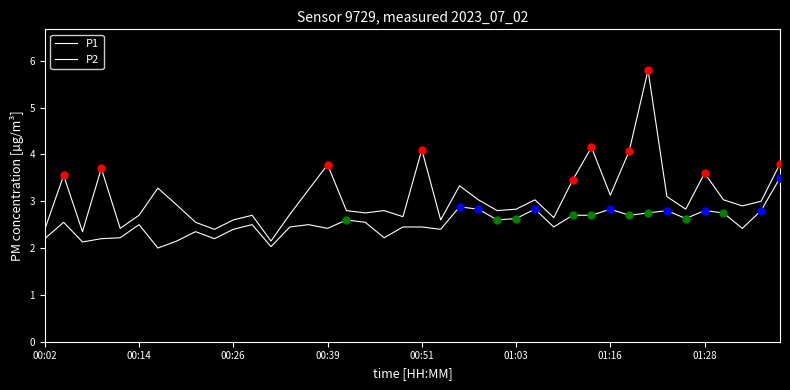

Reading right to left, what are all the values shown in this chart?

P1: 3.8	3.0	2.9	3.0	3.6	2.8	3.1	5.8	4.1	3.1	4.2	3.5	2.6	3.0	2.8	2.8	3.0	3.3	2.6	4.1	2.7	2.8	2.8	2.8	3.8	3.2	2.7	2.1	2.7	2.6	2.4	2.5	2.9	3.3	2.7	2.4	3.7	2.4	3.5	2.4
P2: 3.5	2.8	2.4	2.8	2.8	2.6	2.8	2.8	2.7	2.8	2.7	2.7	2.5	2.8	2.6	2.6	2.8	2.9	2.4	2.5	2.5	2.2	2.5	2.6	2.4	2.5	2.5	2.0	2.5	2.4	2.2	2.4	2.1	2.0	2.5	2.2	2.2	2.1	2.5	2.2